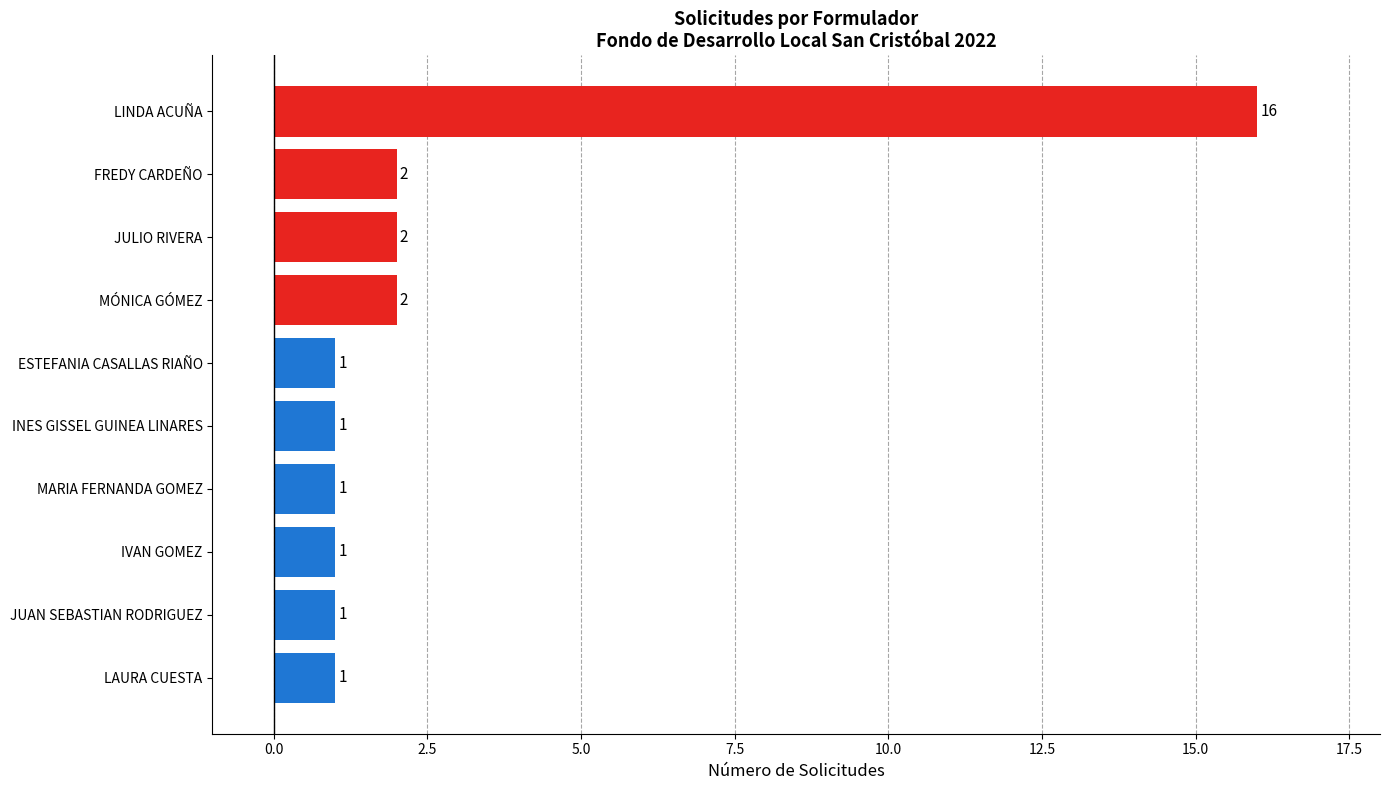

What is the difference between the maximum and minimum values?

15